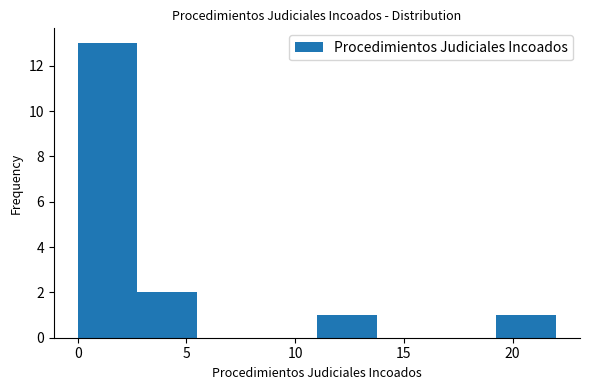

What is the height of the bar covering 11.00 to 13.75 on the x-axis? Neither the bar edges nor the heights are printed on the chart, so give them approximately, as read against the axes.

1